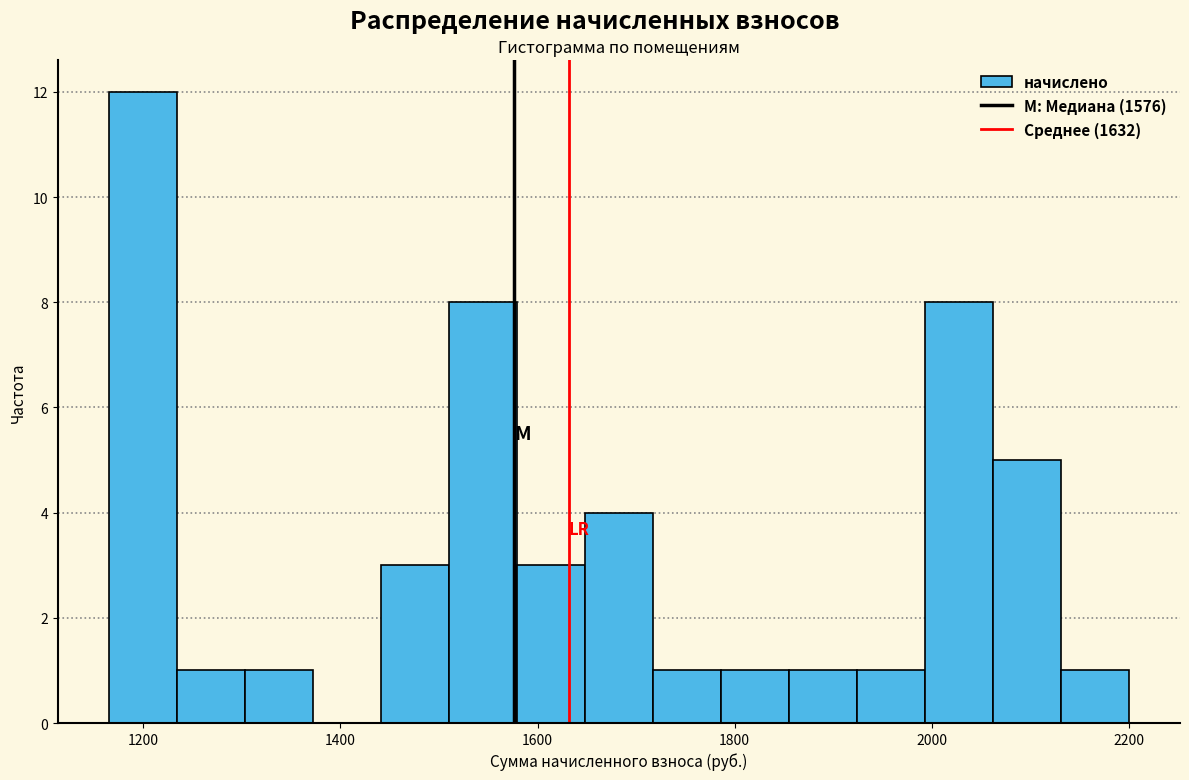

Around what value on the x-axis is the tallest bar? Give the approximate position of its centre, as read against the axis.

1200